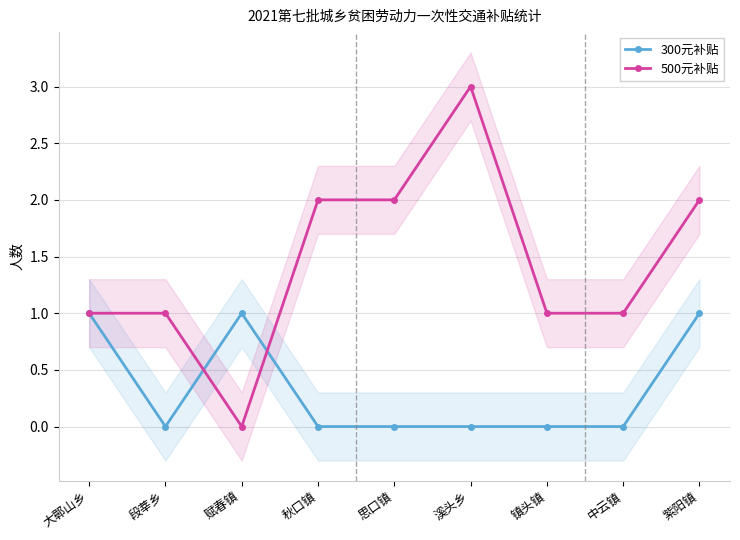

What is the sum of the 300元补贴 values at 中云镇 and 紫阳镇?

1